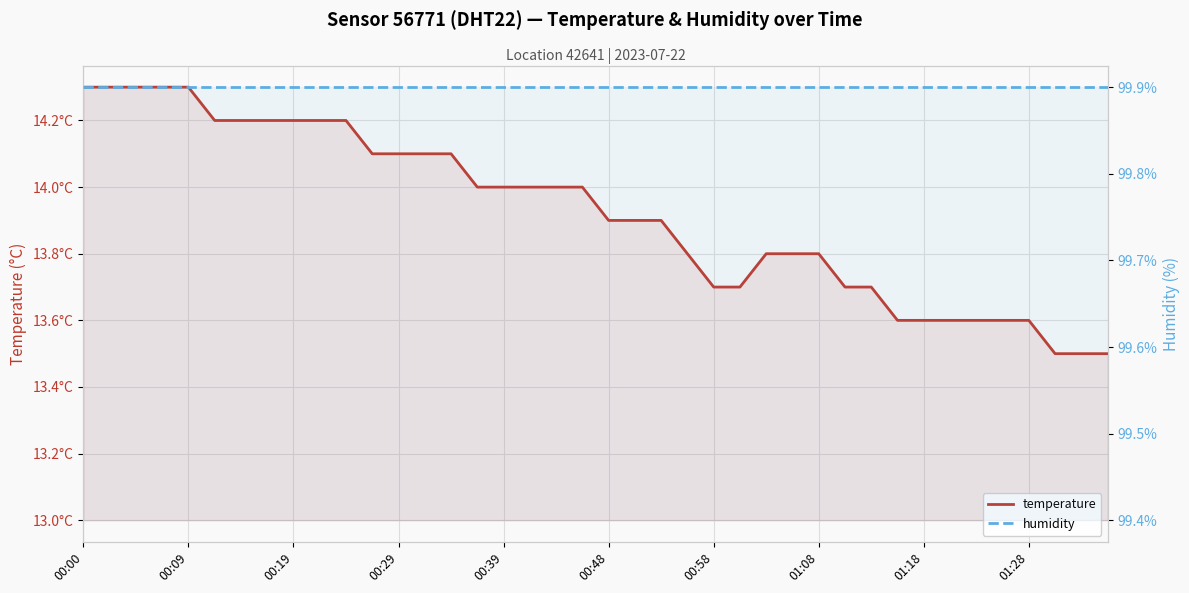

Which series has the widest spread of values?

temperature